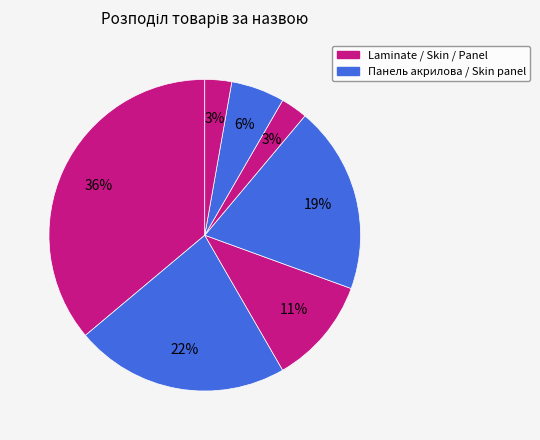

Count the number of slices in the pie.

7